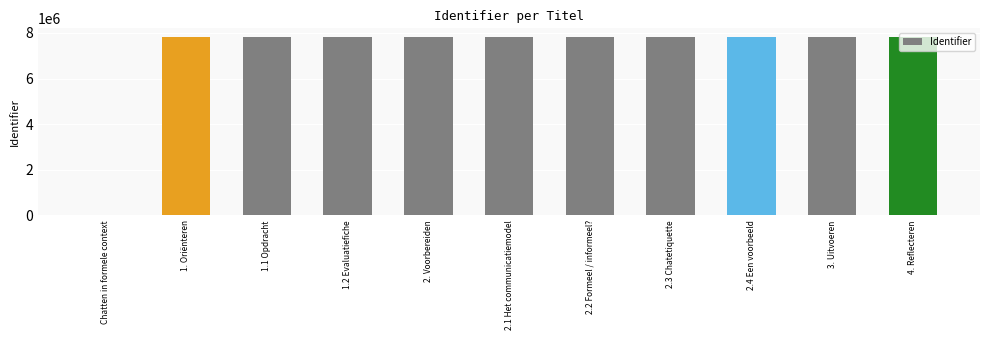

Read the value at 4. Reflecteren, to the nearest 100.

7811900